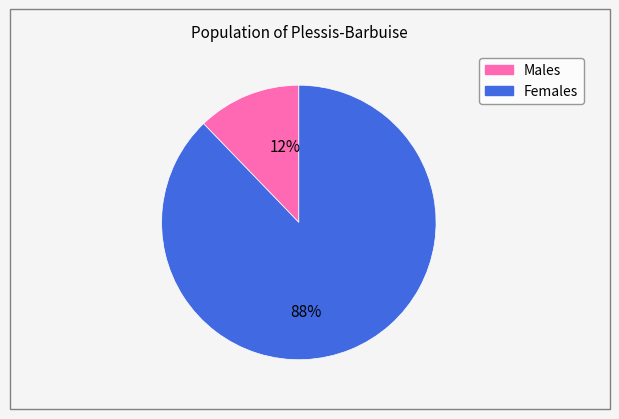

Count the number of slices in the pie.

2